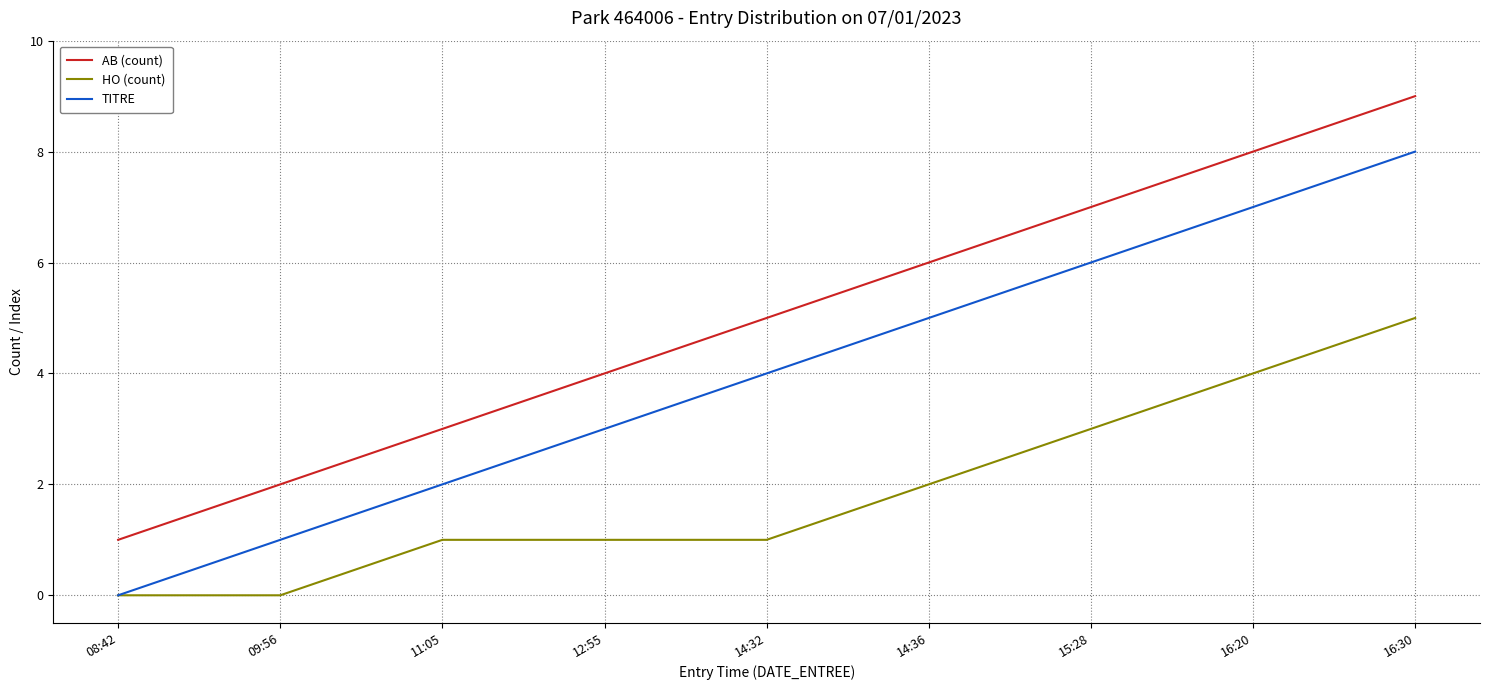

What is the sum of all AB (count) values?

45